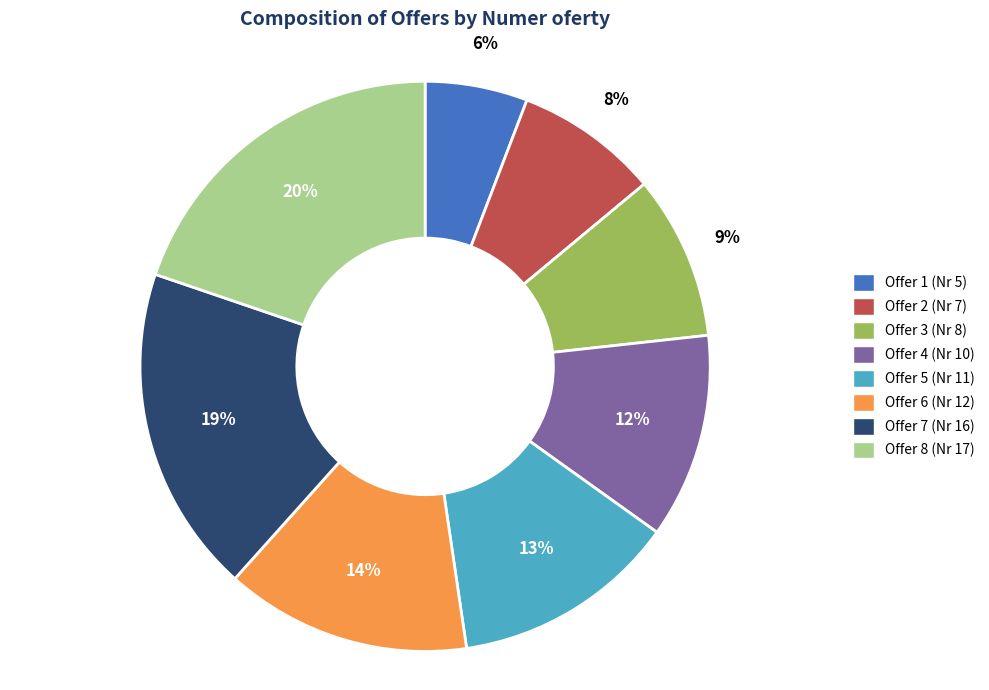

Does any single category account for the majority?

No